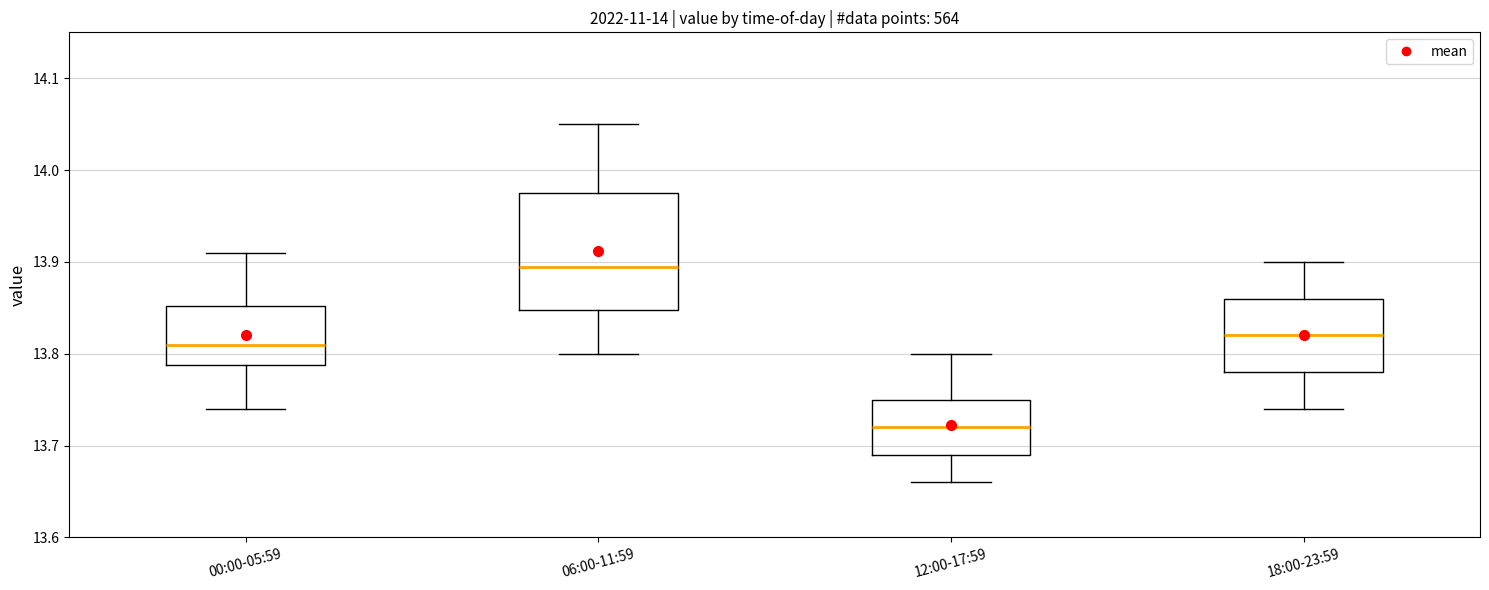

Comparing the boxes themselves (not the whiskers), which one is the tallest?

06:00-11:59